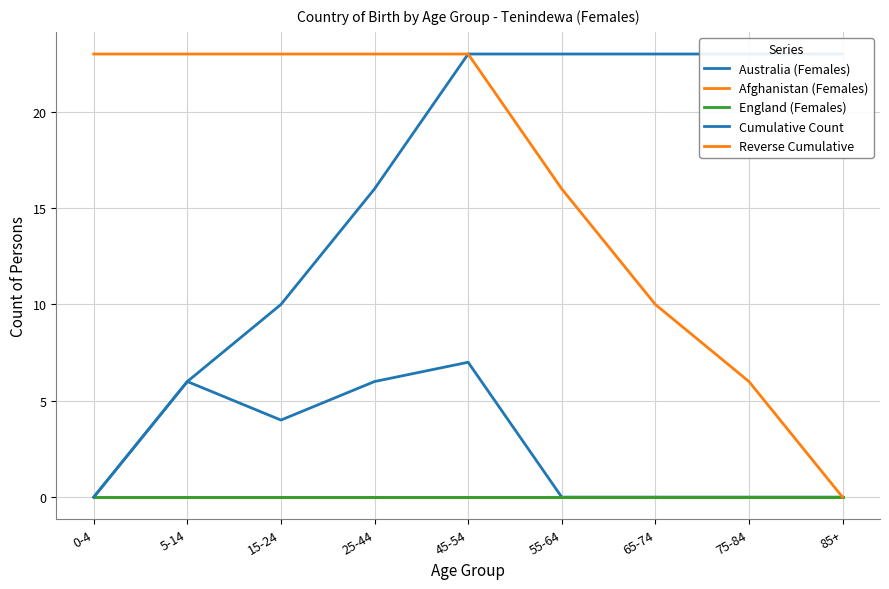

Rank the series at 55-64 from lowest to highest value.

Australia (Females), Afghanistan (Females), England (Females), Reverse Cumulative, Cumulative Count